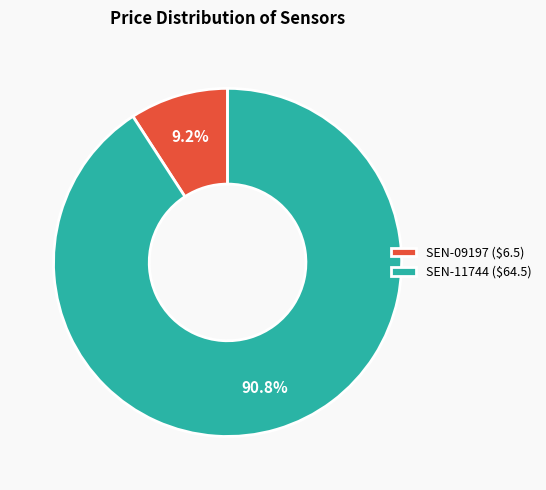

Is there a majority slice in this chart?

Yes